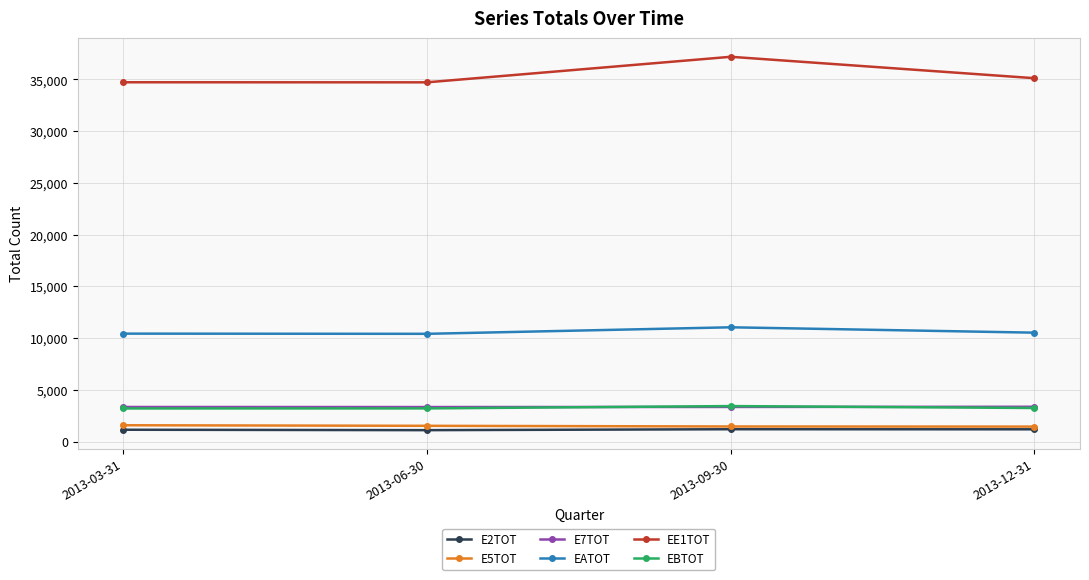

What is the sum of the E5TOT values at 2013-09-30 and 2013-03-31?

3032